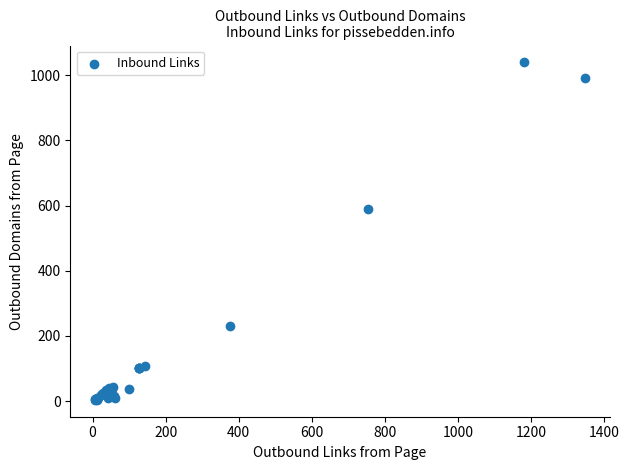

What Y value in the scatter plot is closest to 521?

590